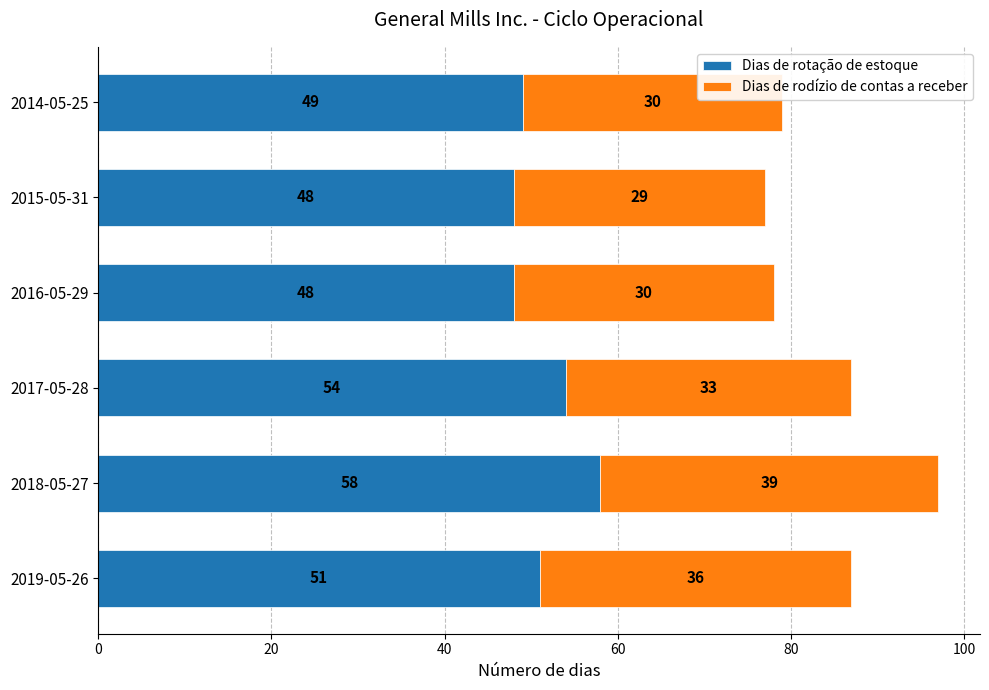

At which category is the sum across all series the highest?

2018-05-27